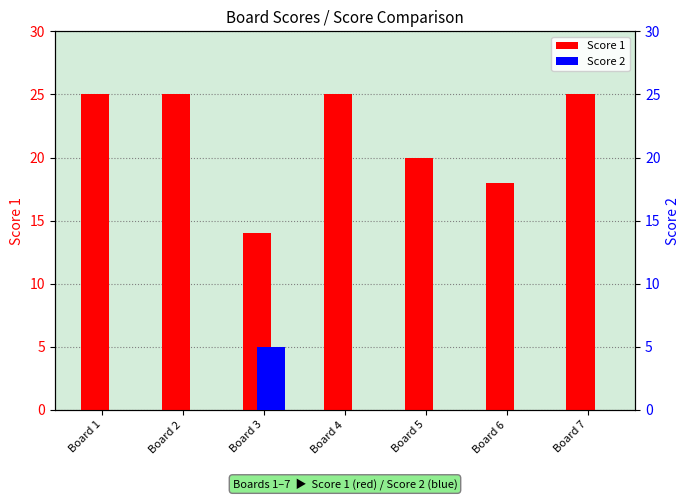

Rank the series by their maximum value, from highest to lowest.

Score 1, Score 2